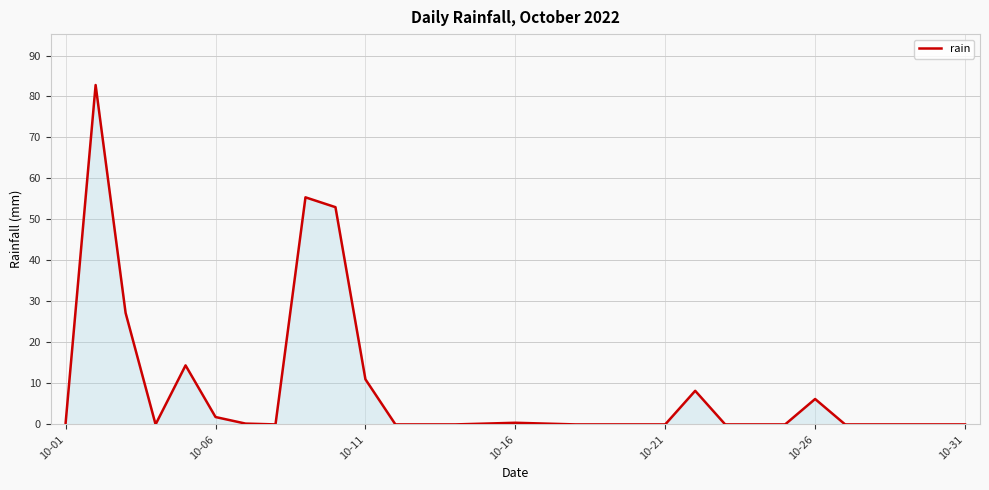

How many series are shown in this chart?

1